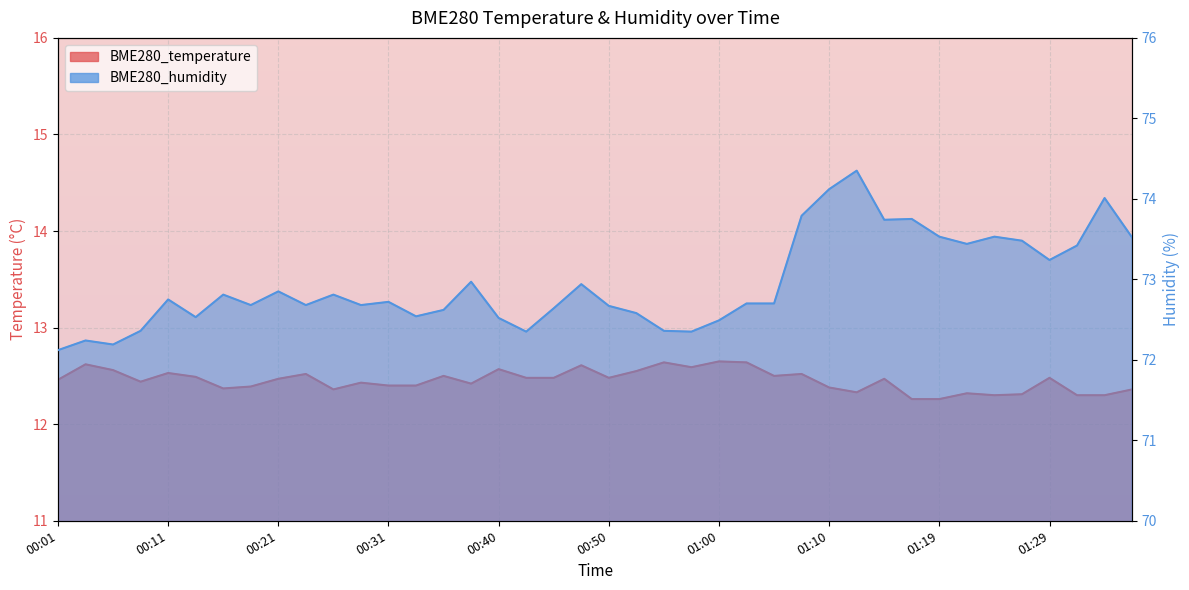

Which series has the largest total across all categories?

BME280_humidity